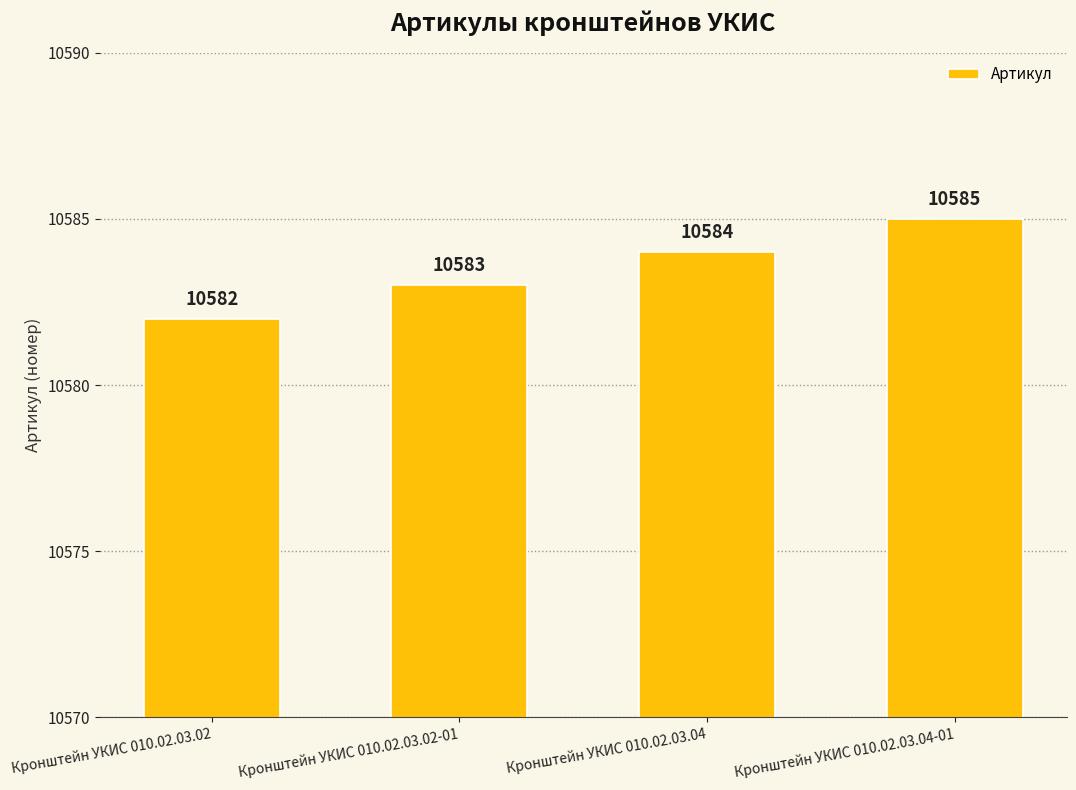

Reading left to right, what are all the values shown in this chart?

10582	10583	10584	10585